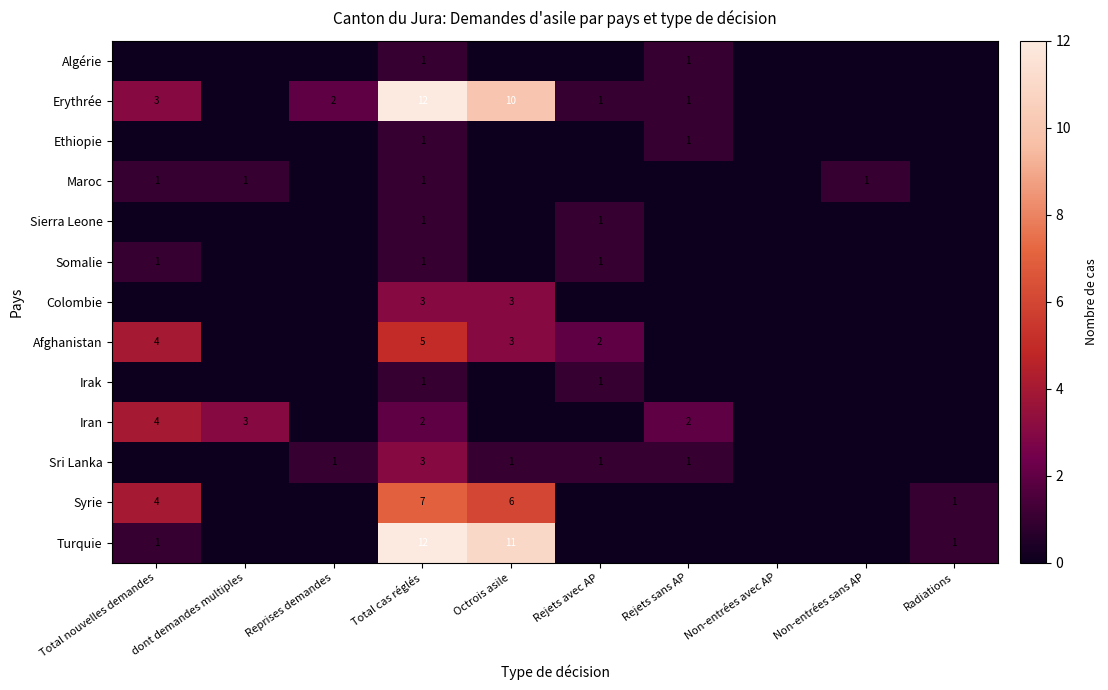

What is the total value across all series at Octrois asile?

34